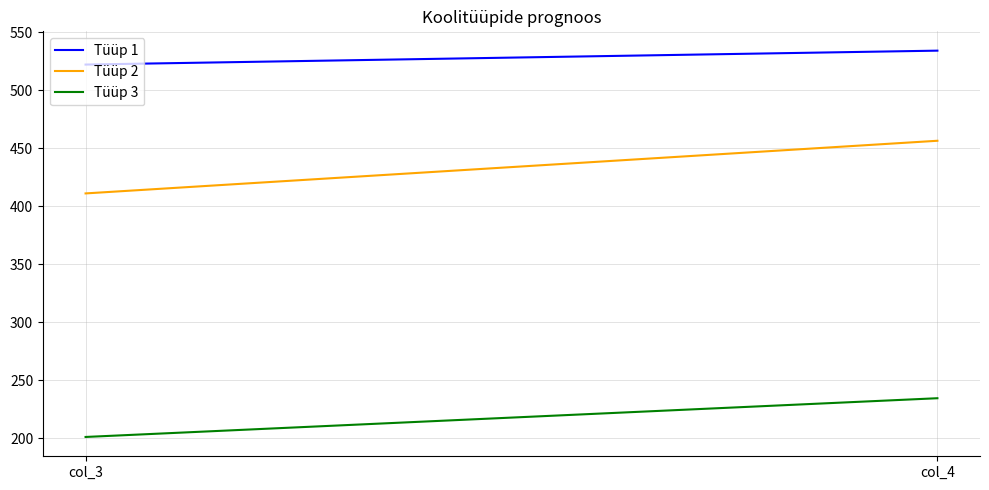

True or false: Tüüp 1 has a value of 522.0 at col_3.

True